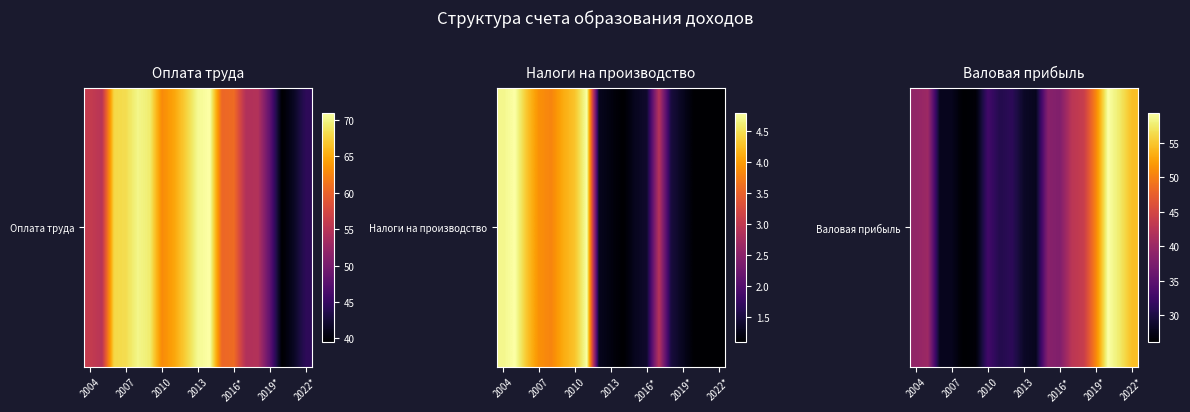

At which label does the data first exceed 37?

2004